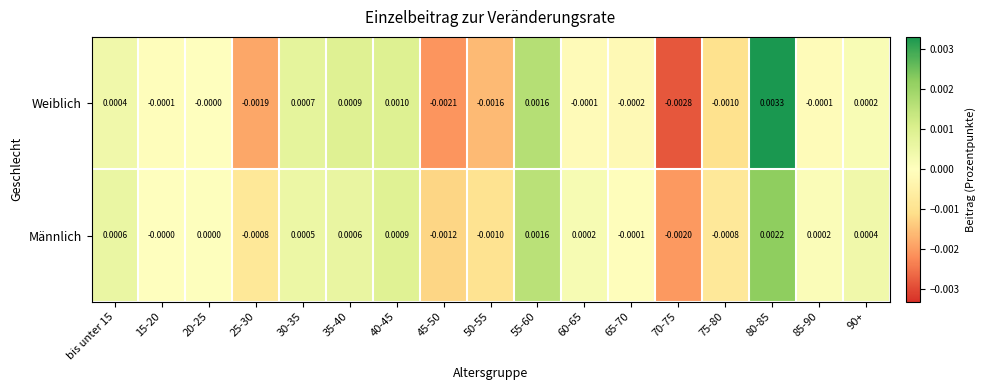

Which series changed the most between 20-25 and 75-80?

Weiblich